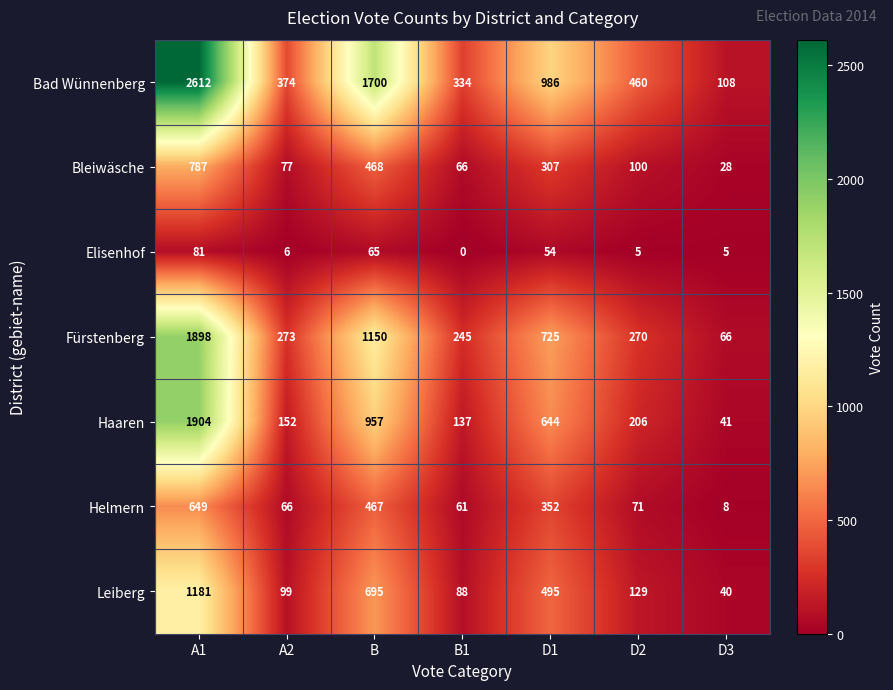

What is the difference between the highest and lowest values at B?

1635